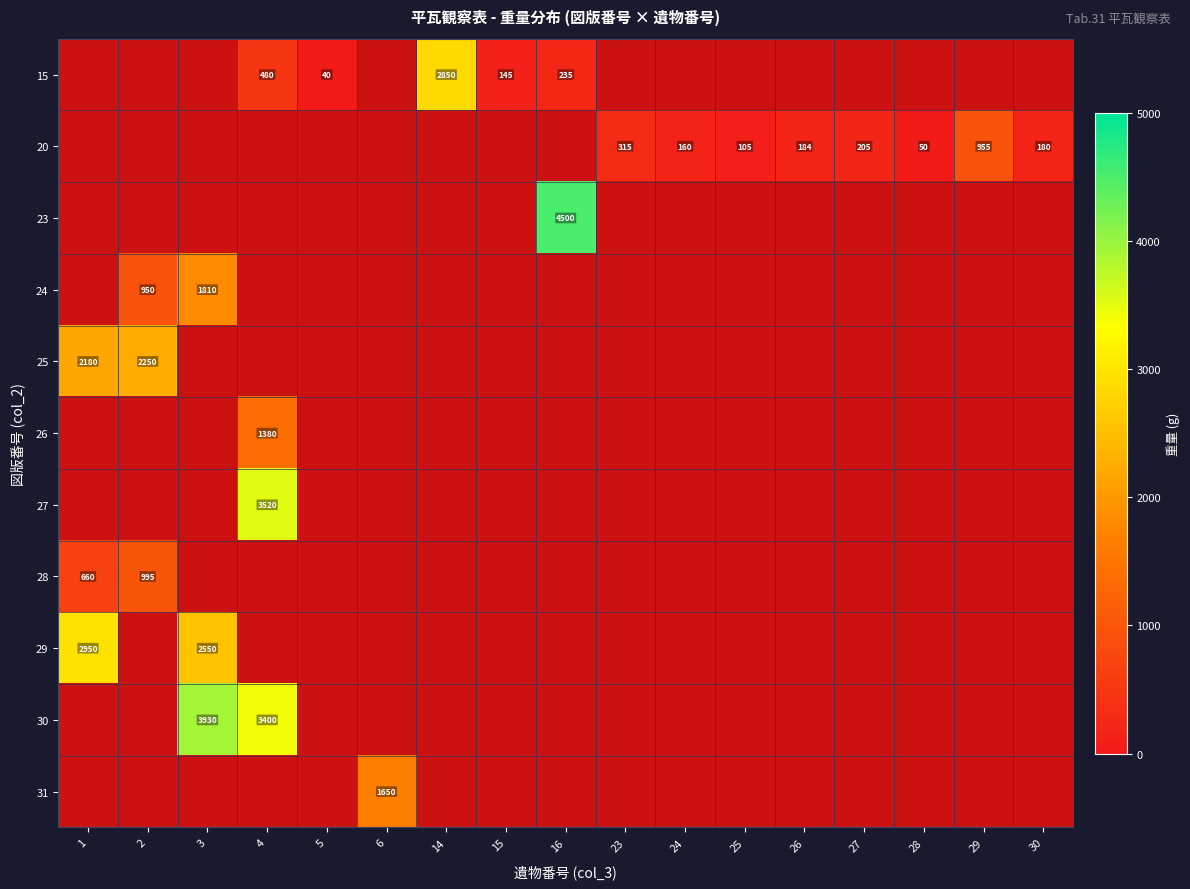

The value of 24 at 3 is 1810. True or false?

True